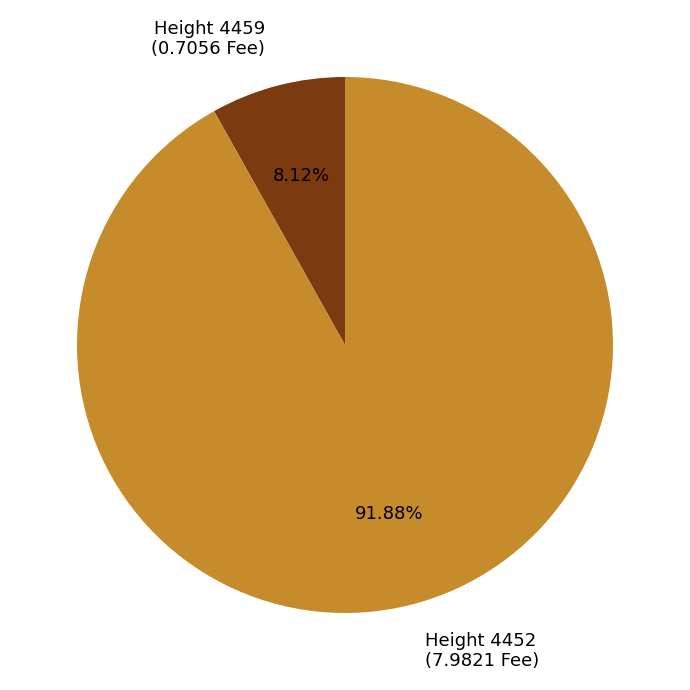

Which has a higher value, Height 4452 (7.9821 Fee) or Height 4459 (0.7056 Fee)?

Height 4452 (7.9821 Fee)